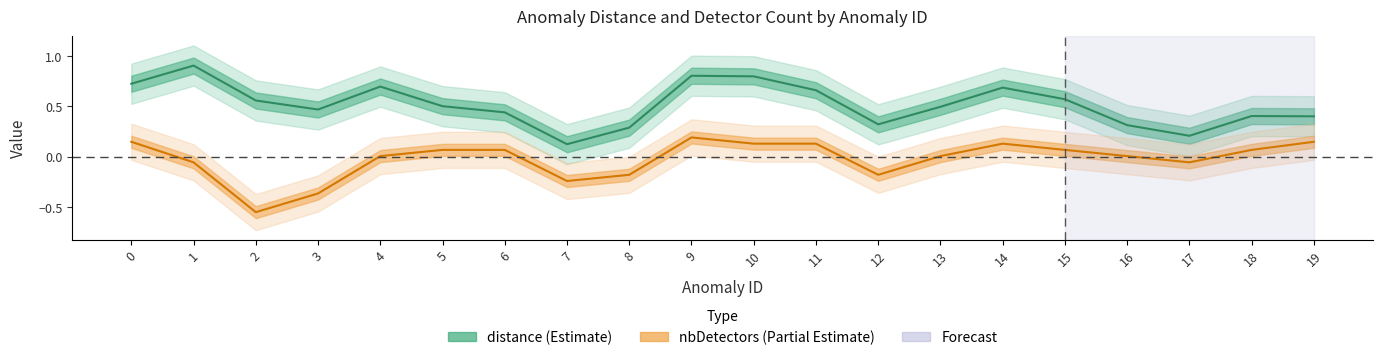

True or false: distance has a value of 0.4 at 18.

True